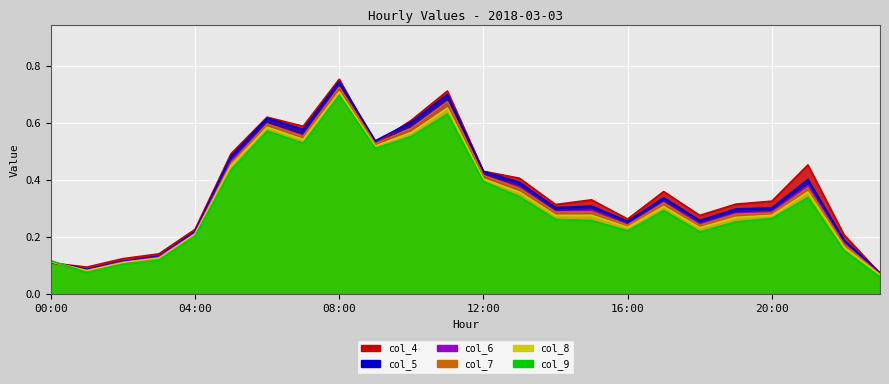

What position from the left is 00:00?

1